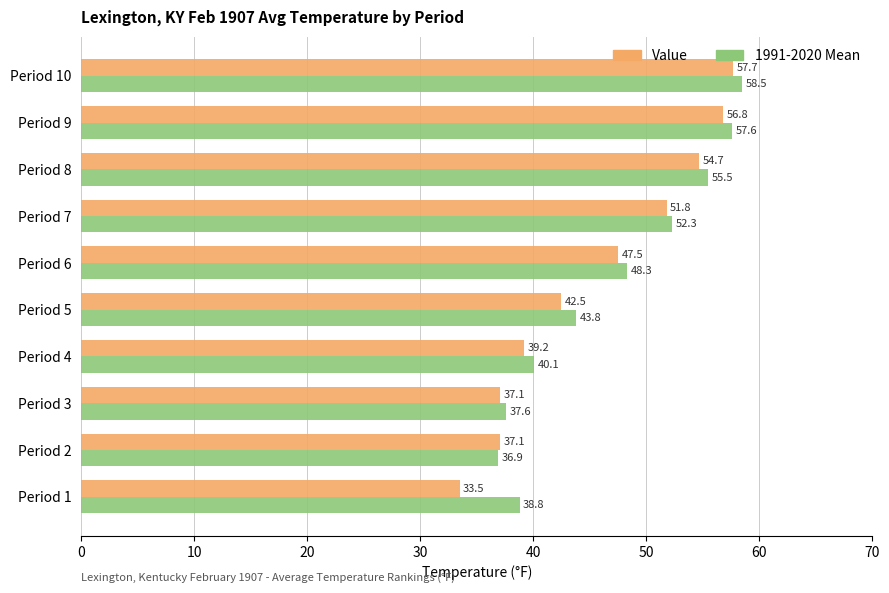

At how many categories does at least one series exceed 50?

4